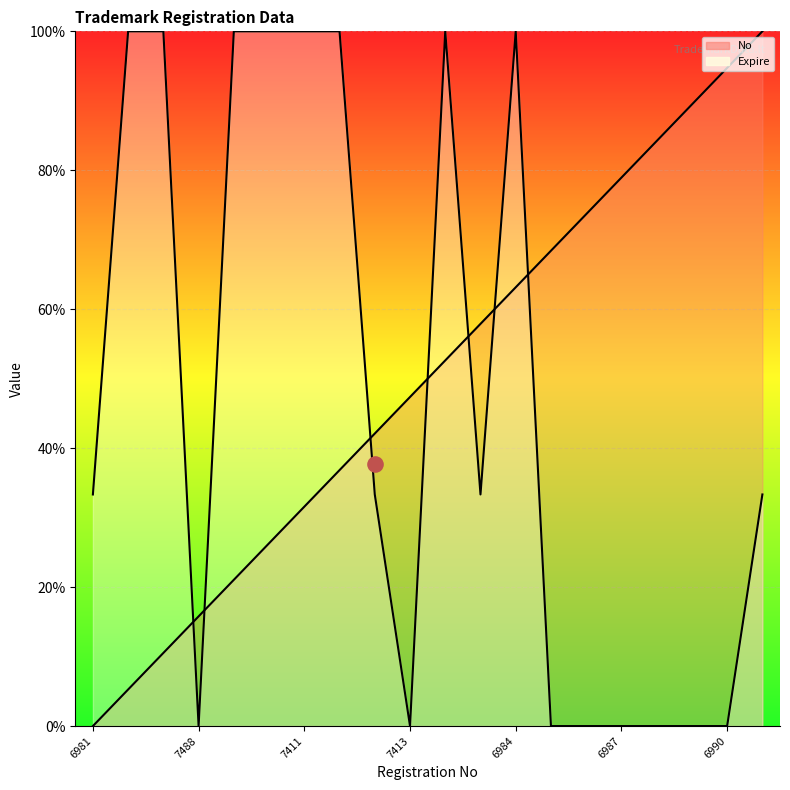

Which series has the largest total across all categories?

No